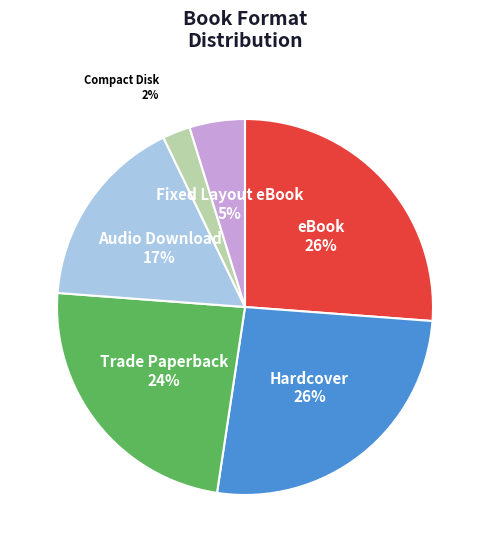

True or false: Audio Download accounts for 17% of the total.

True